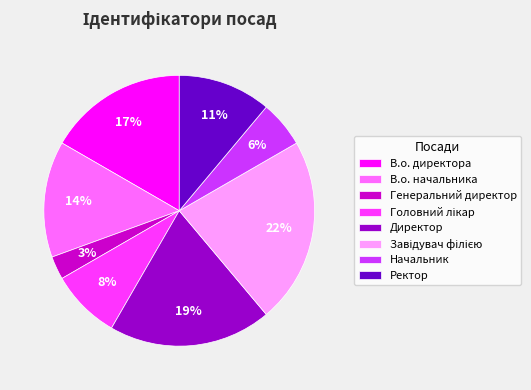

Combined, do В.о. начальника and Начальник account for over 50%?

No